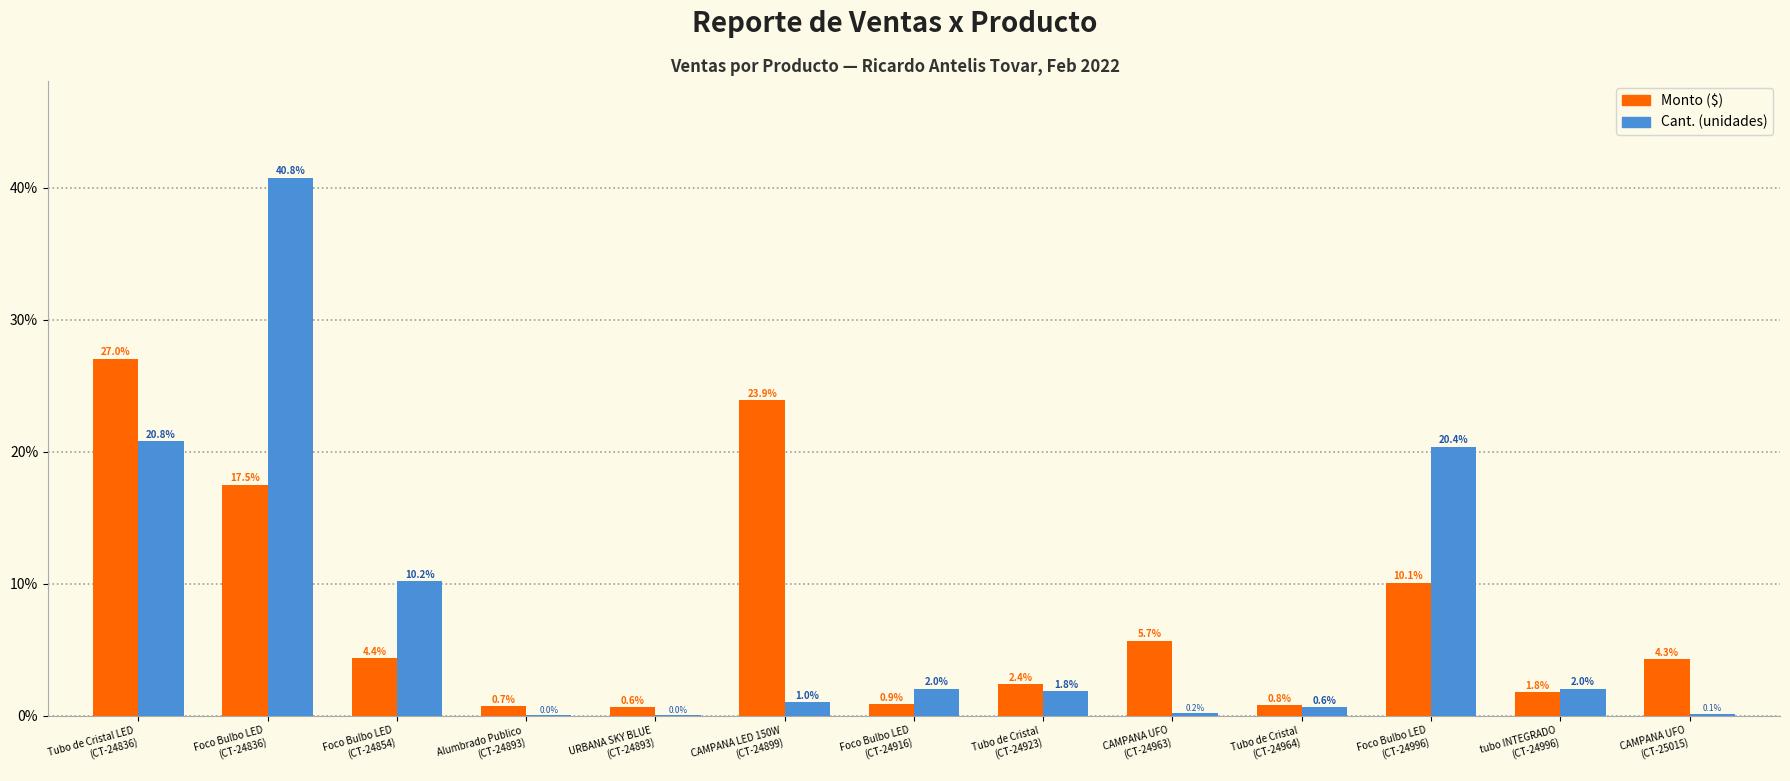

At which category is the sum across all series the highest?

Foco Bulbo LED
(CT-24836)